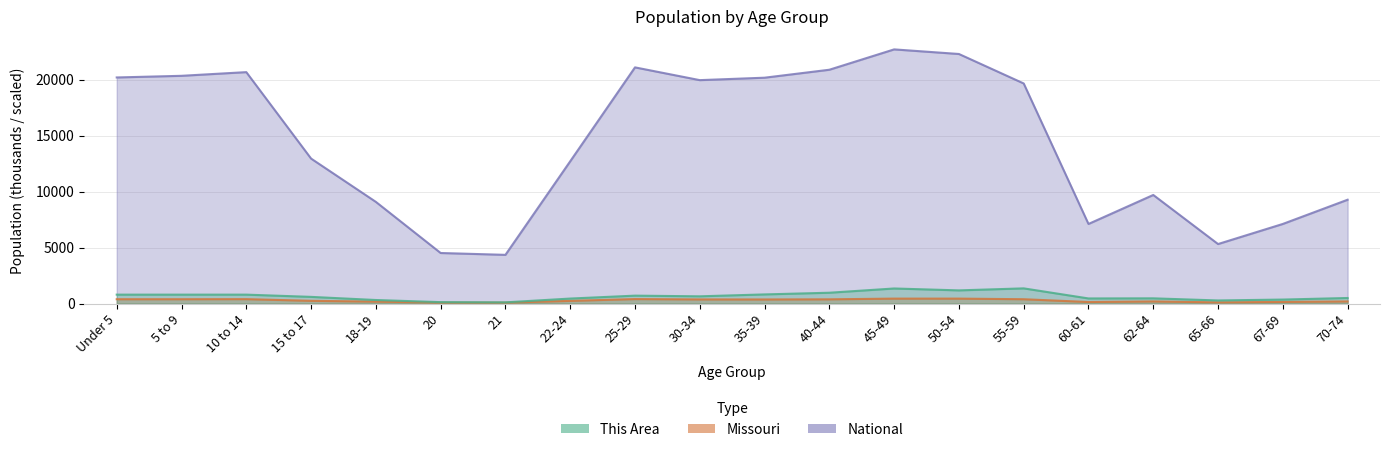

What is the value of the Missouri point at the 7th from the left?

83.5